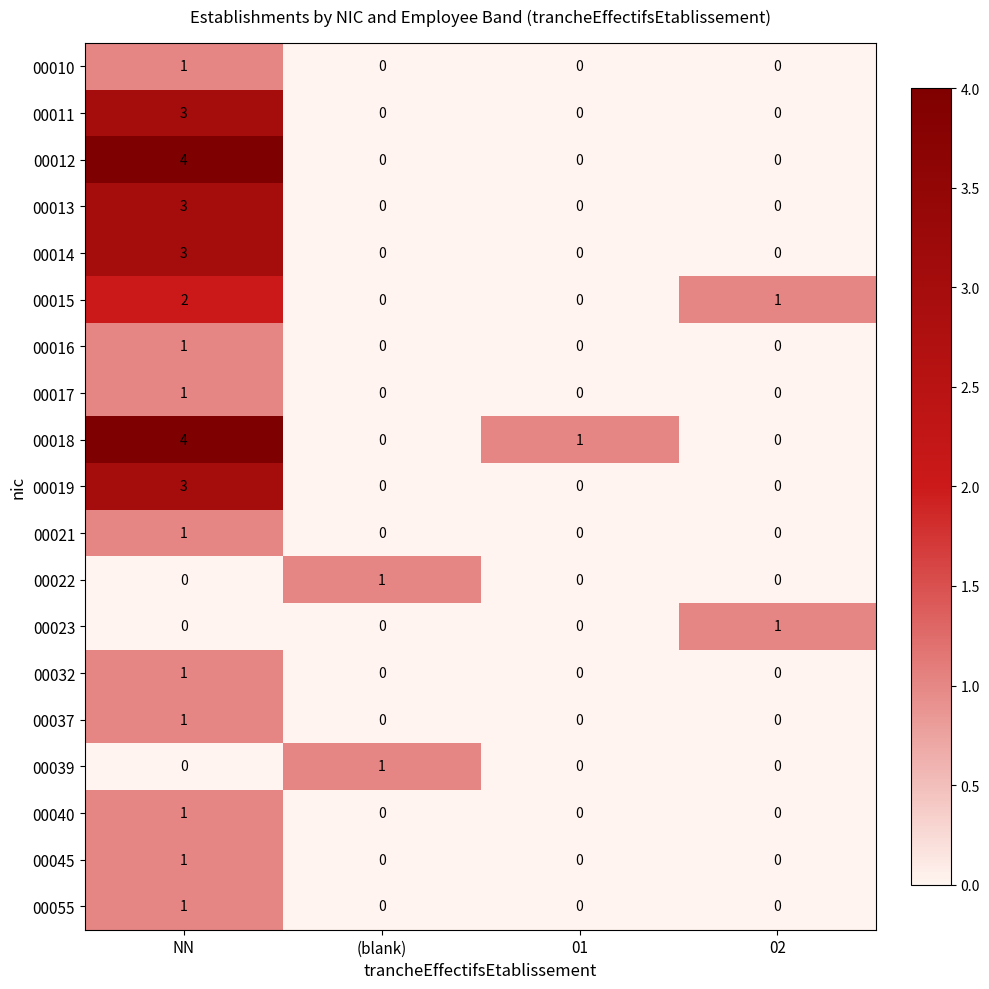

Between NN and 01, which series saw the biggest shift?

00012